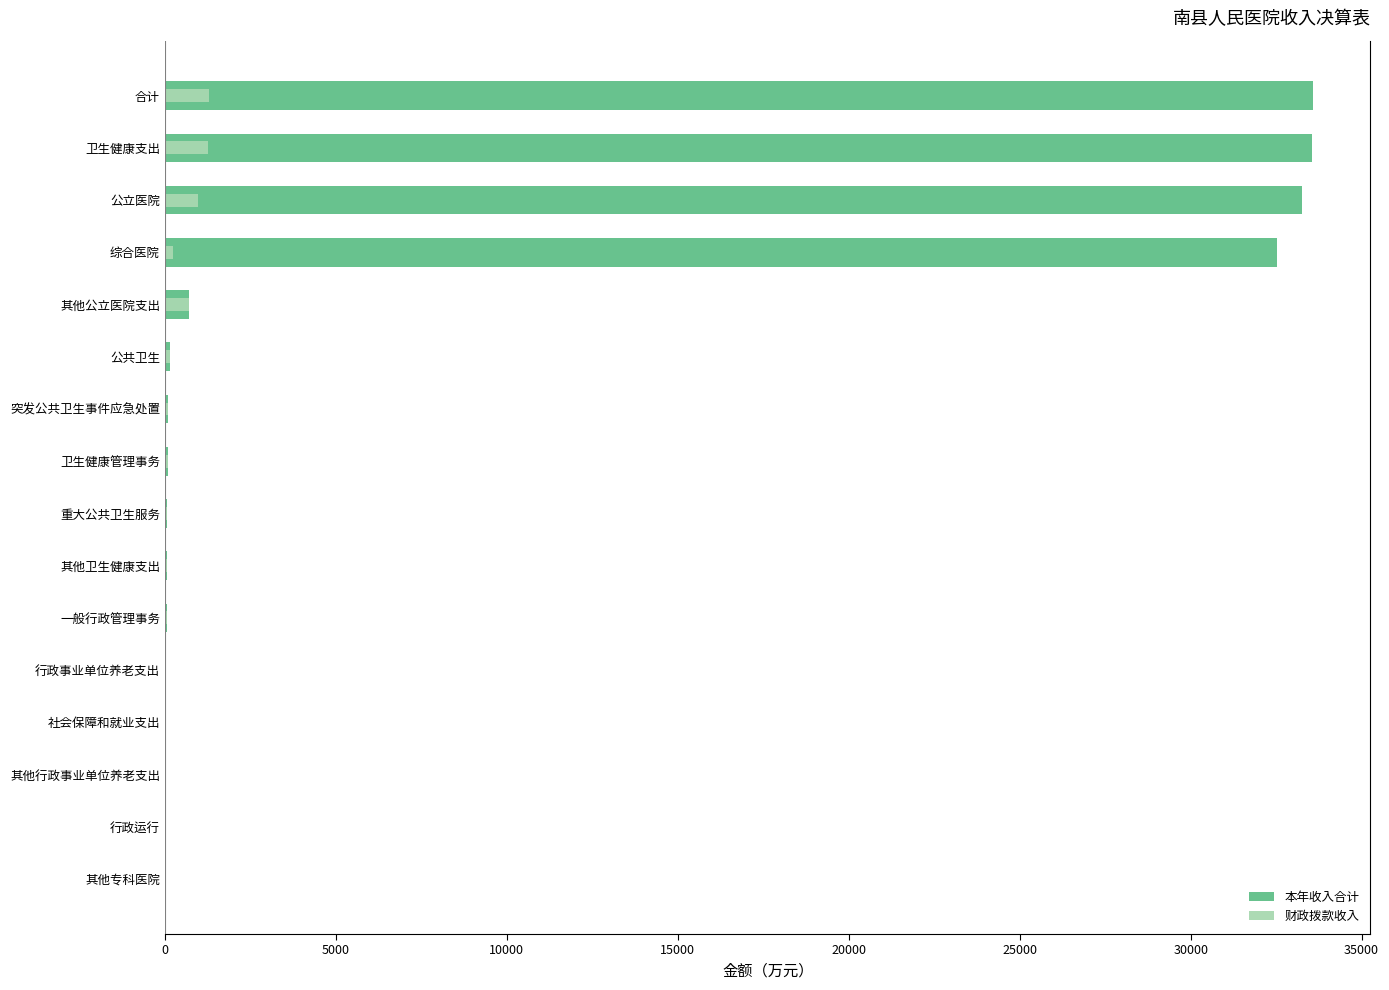

What is the maximum value for 财政拨款收入?

1296.1